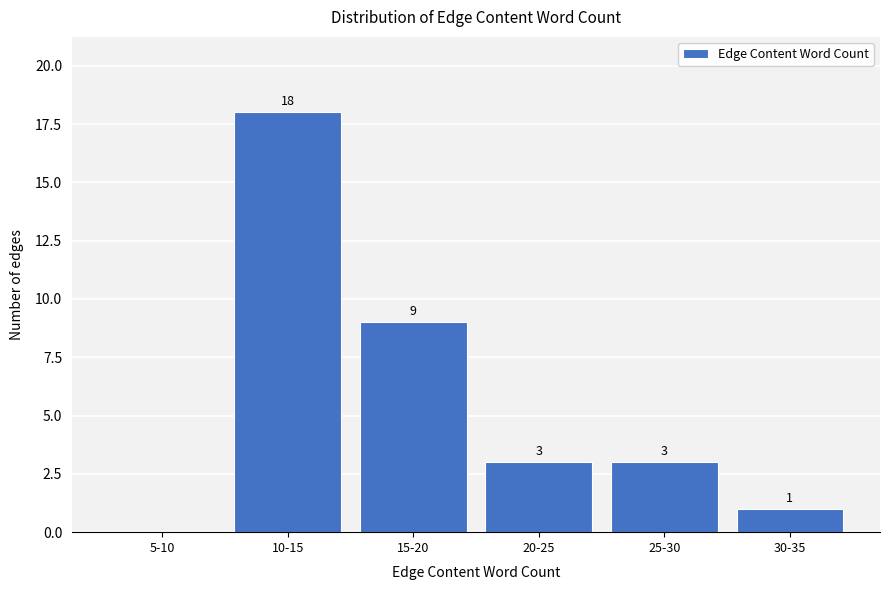

Reading right to left, what are all the values shown in this chart?

30-35=1	25-30=3	20-25=3	15-20=9	10-15=18	5-10=0